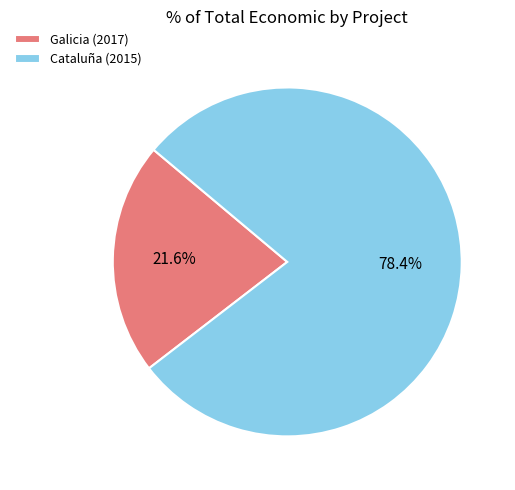

The Galicia (2017) slice represents 33% of the pie. True or false?

False